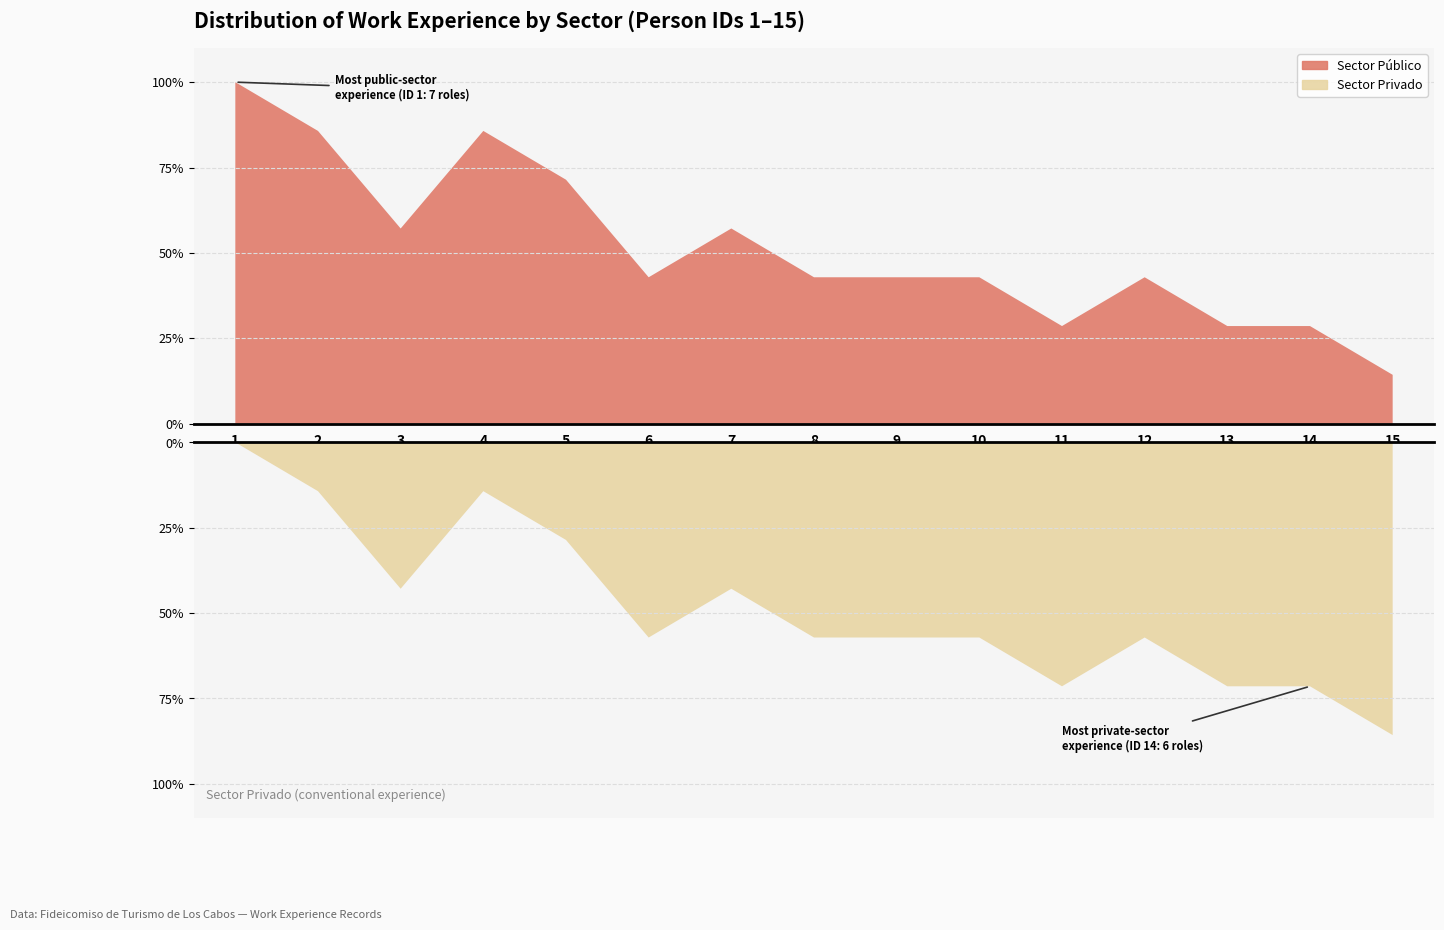

Reading right to left, transcribe all the data shown in this chart.

Sector Público: 1	2	2	3	2	3	3	3	4	3	5	6	4	6	7
Sector Privado: 6	5	5	4	5	4	4	4	3	4	2	1	3	1	0